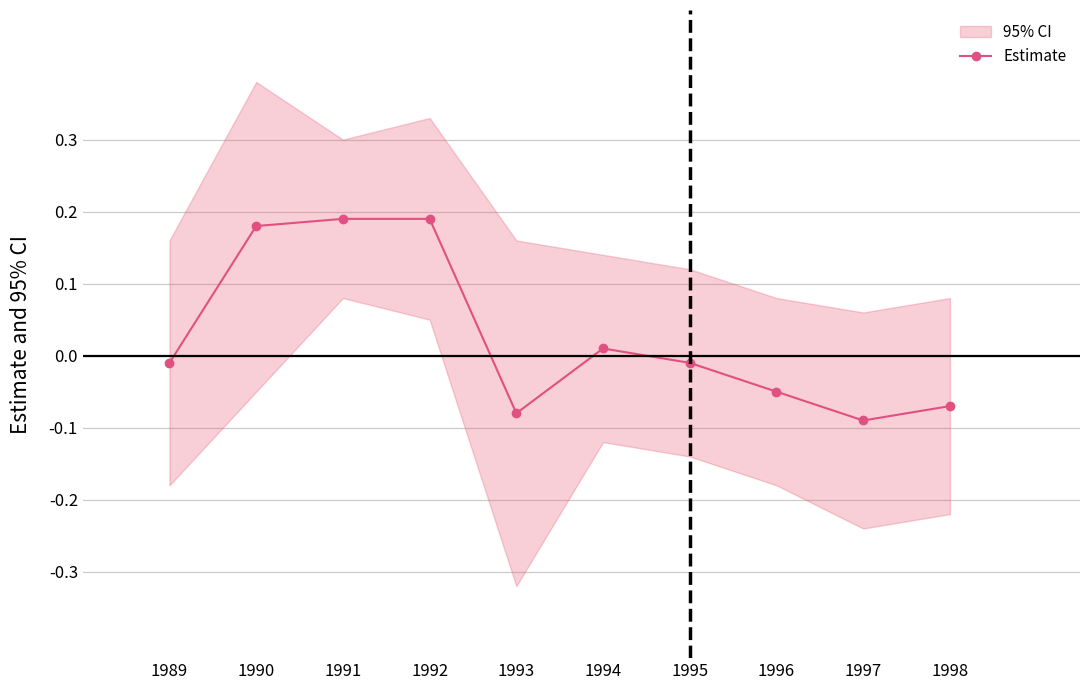

Is it true that the value at 1992 is 0.2?

True